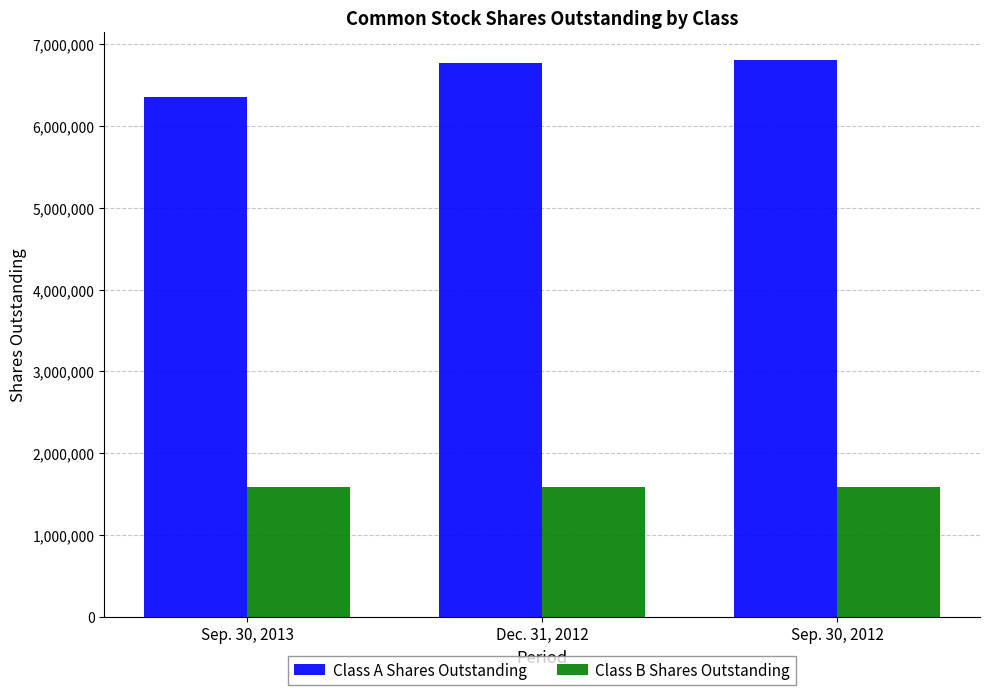

Which category has the lowest value in the Class A Shares Outstanding series?

Sep. 30, 2013